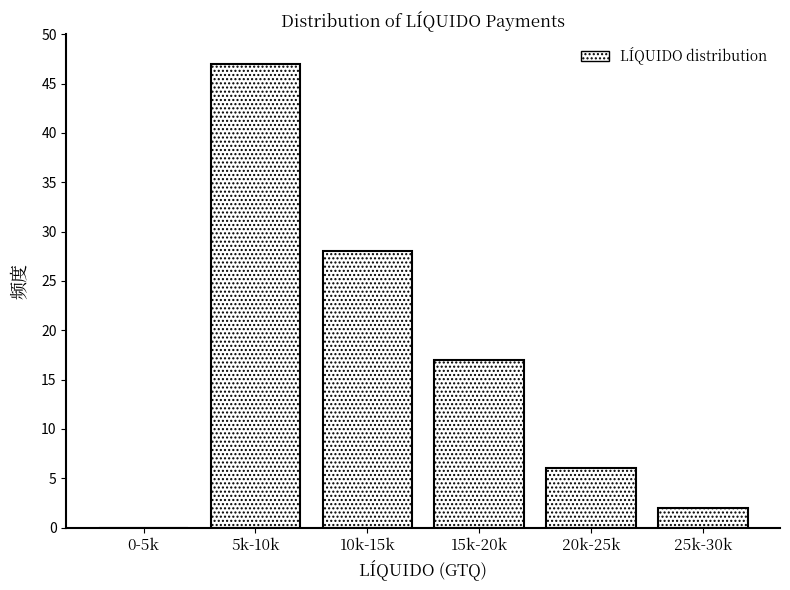

Reading left to right, what are all the values shown in this chart?

0-5k=0	5k-10k=47	10k-15k=28	15k-20k=17	20k-25k=6	25k-30k=2